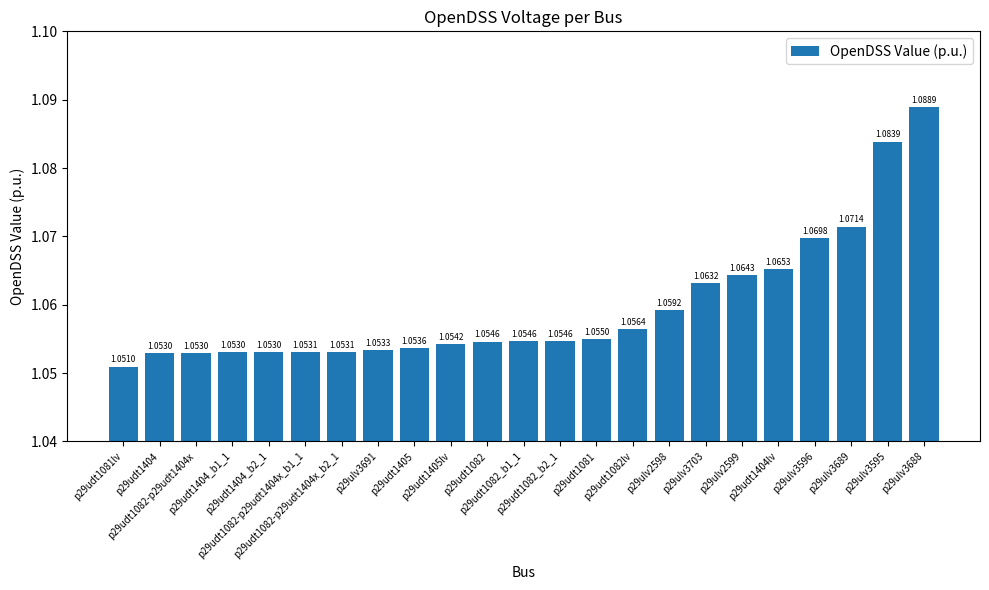

What is the sum of all values?

24.4